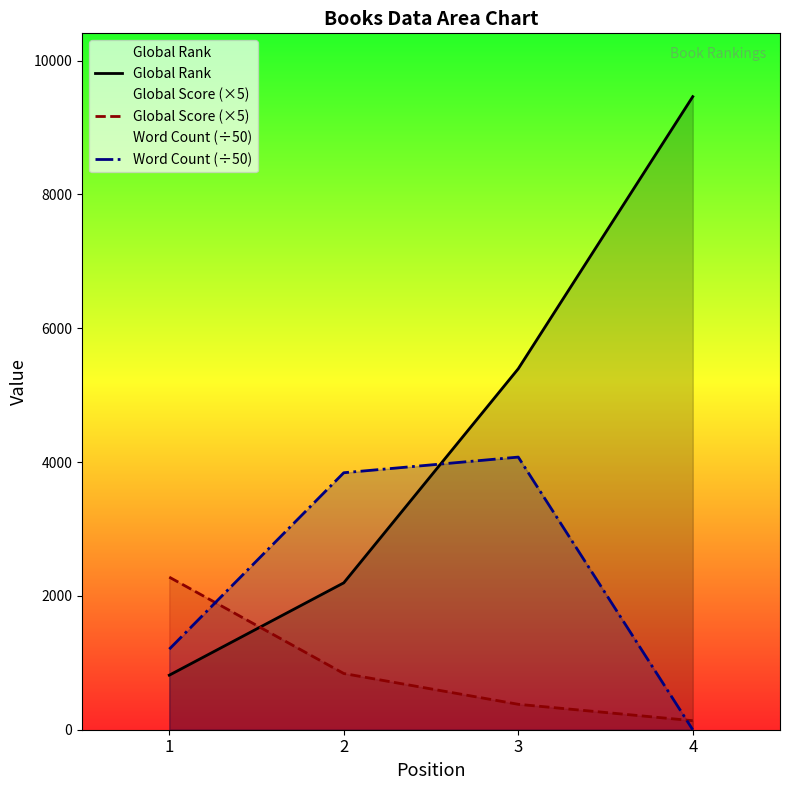

Reading left to right, list all the values displayed in this chart.

Global Rank: 815	2195	5394	9460
Global Score (×5): 2280	840	380	135
Word Count (÷50): 1204	3840	4074	0